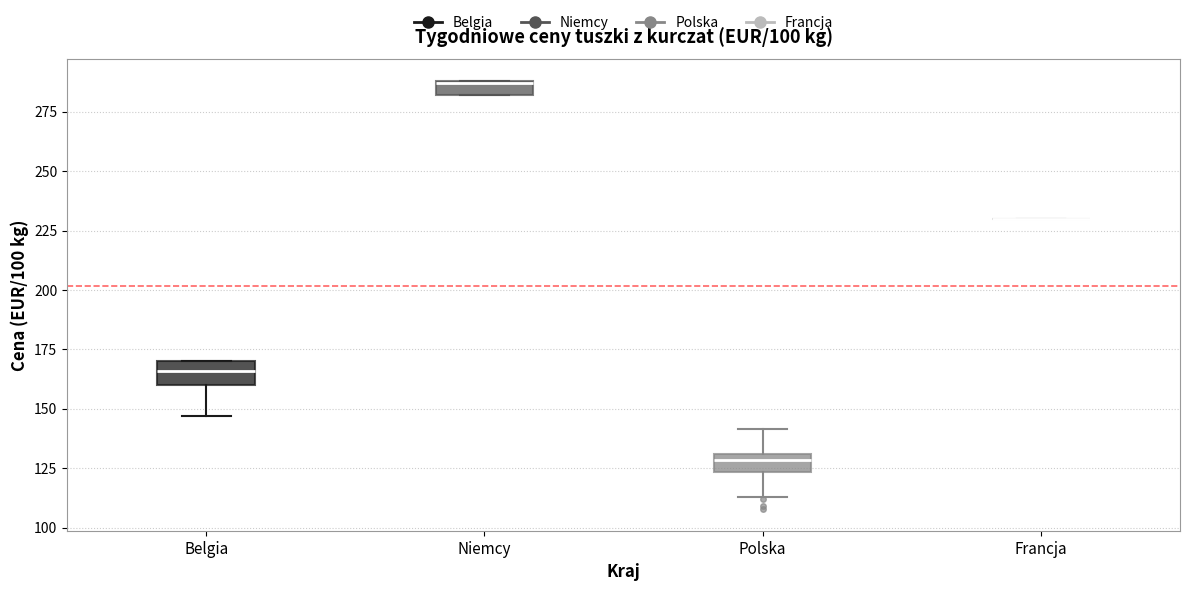

Where does the lower whisker of the box for Belgia end on the y-axis? The values are not printed on the chart, so give them approximately, as read against the axis.

145